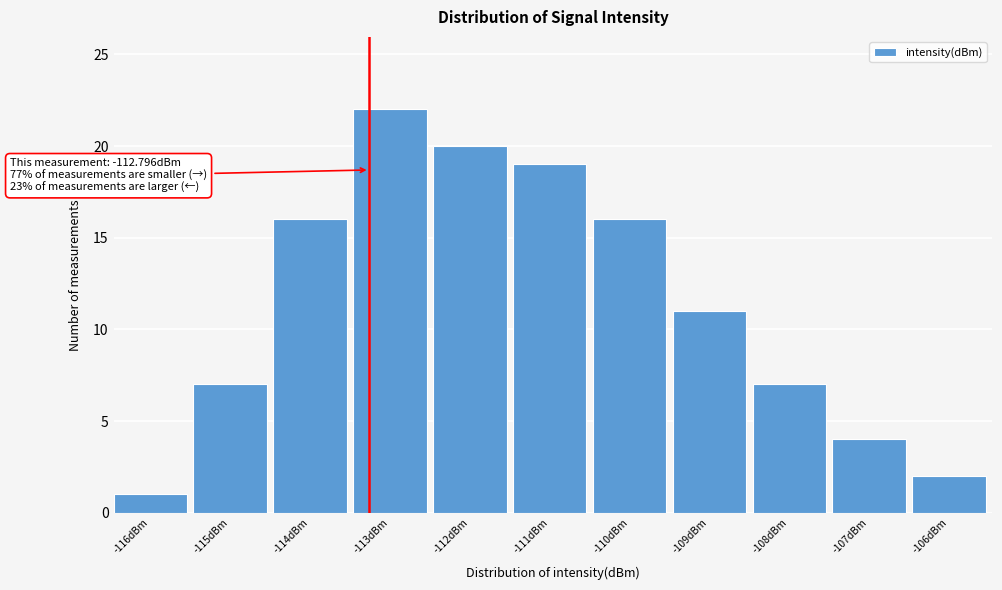

Reading right to left, extract all data points from this chart.

-106dBm=2	-107dBm=4	-108dBm=7	-109dBm=11	-110dBm=16	-111dBm=19	-112dBm=20	-113dBm=22	-114dBm=16	-115dBm=7	-116dBm=1